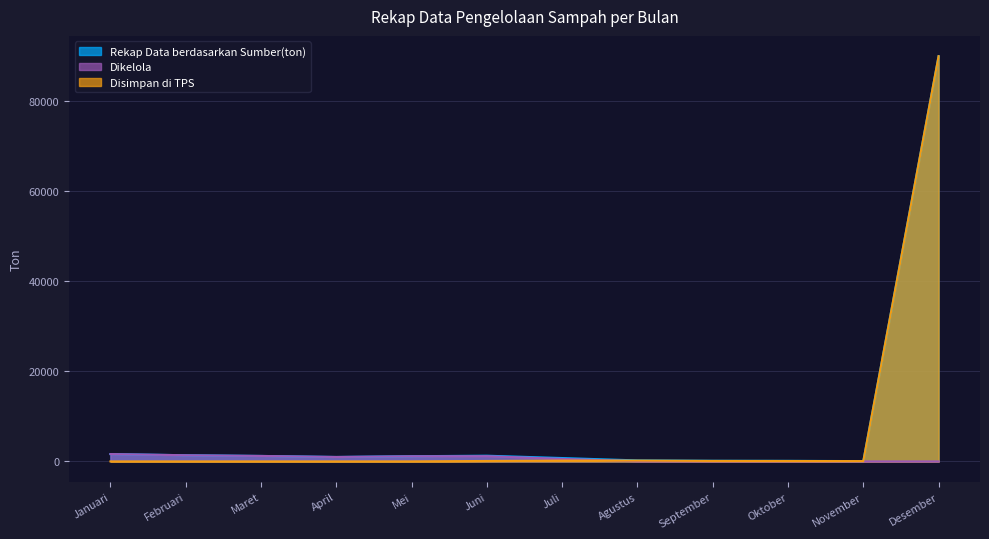

At which category is the sum across all series the highest?

Desember